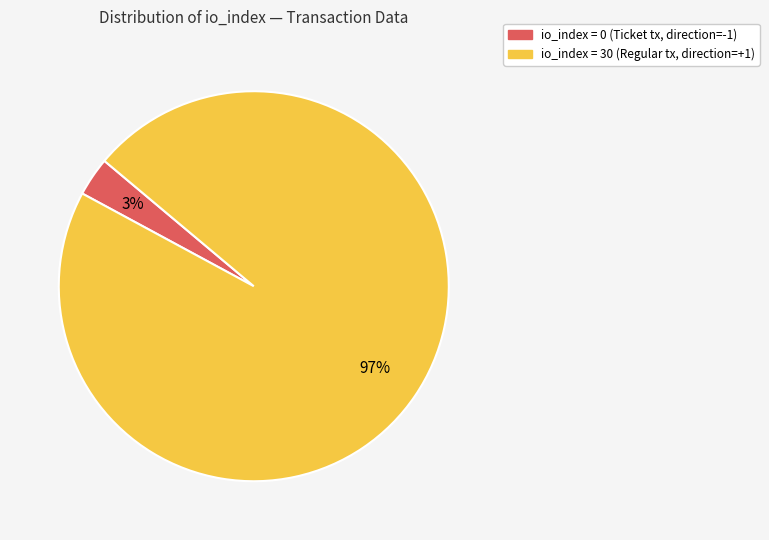

Does any single category account for the majority?

Yes